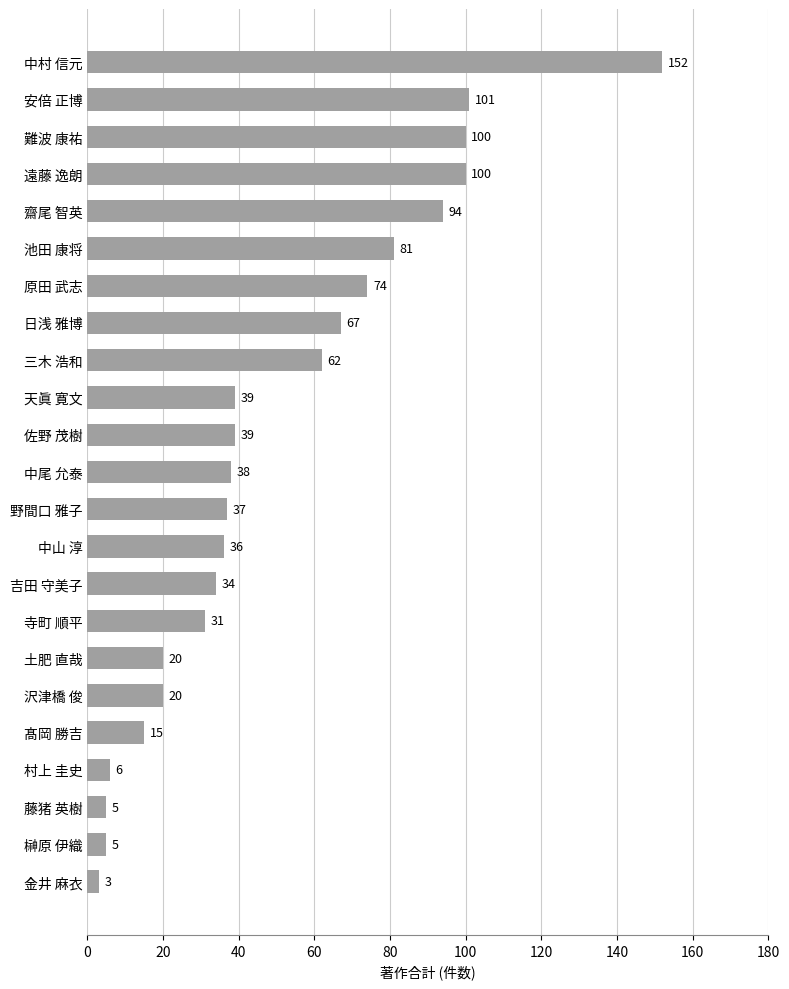

Is it true that the value at 池田 康将 is 146?

False